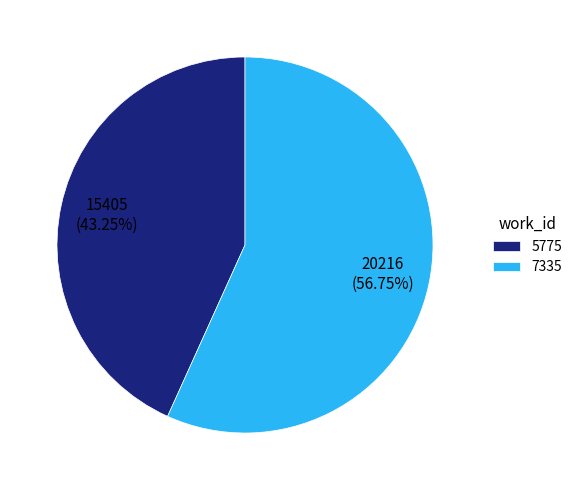

To the nearest percent, what portion does 5775 represent?

43%